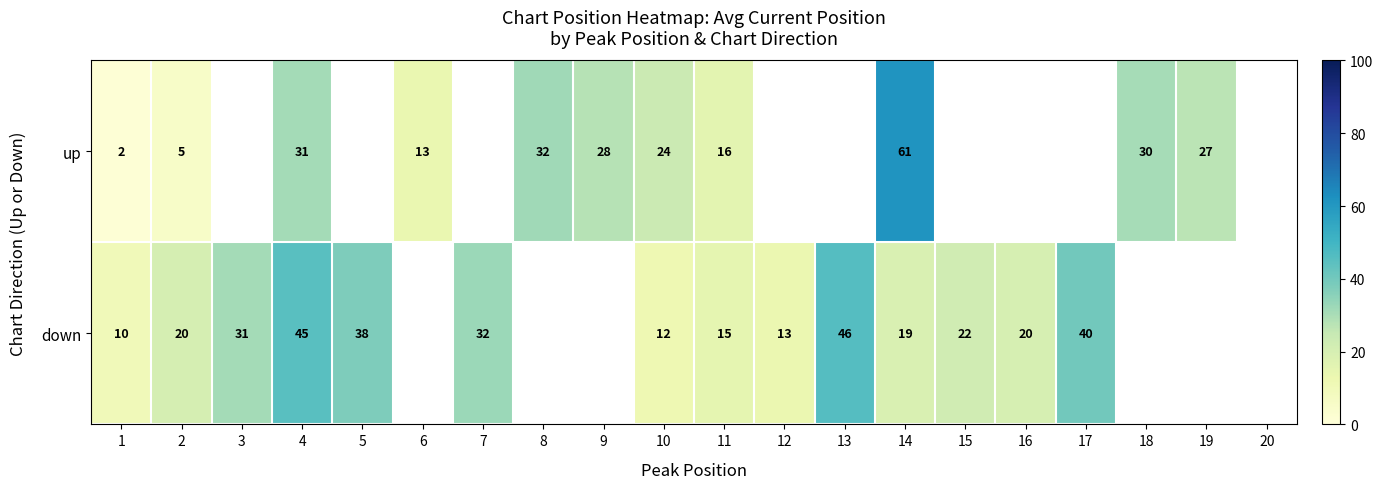

What is the sum of the up values at 6 and 4?

44.0